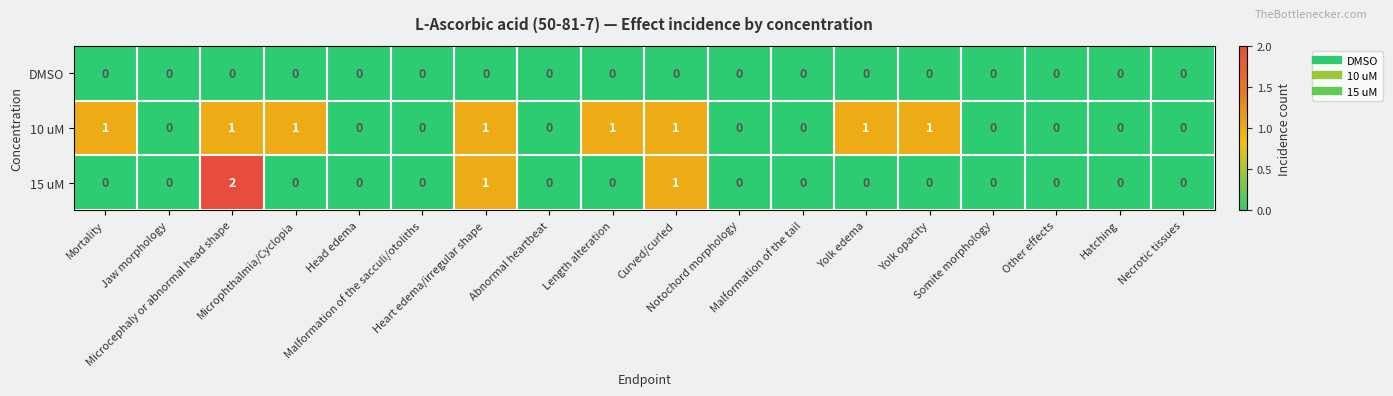

List the series in order of their peak value, lowest first.

DMSO, 10 uM, 15 uM